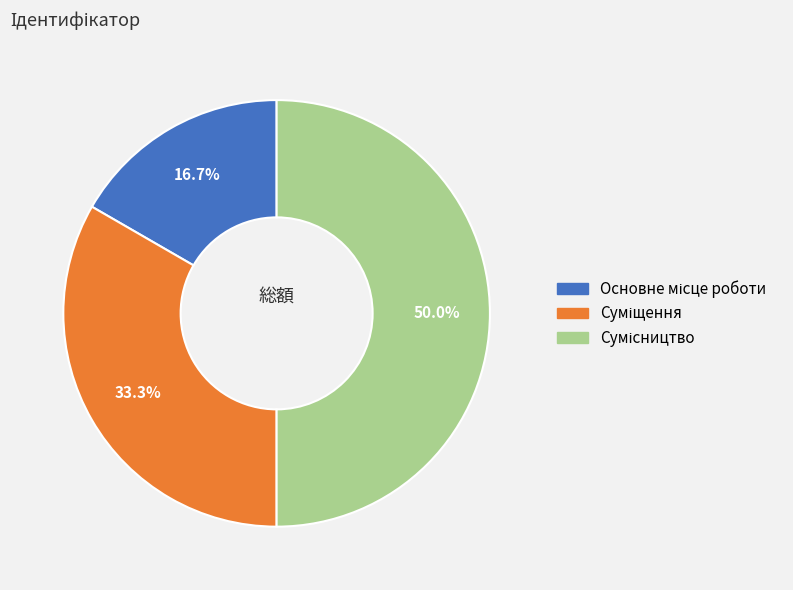

How much of the chart is everything except Основне місце роботи?

83.3%